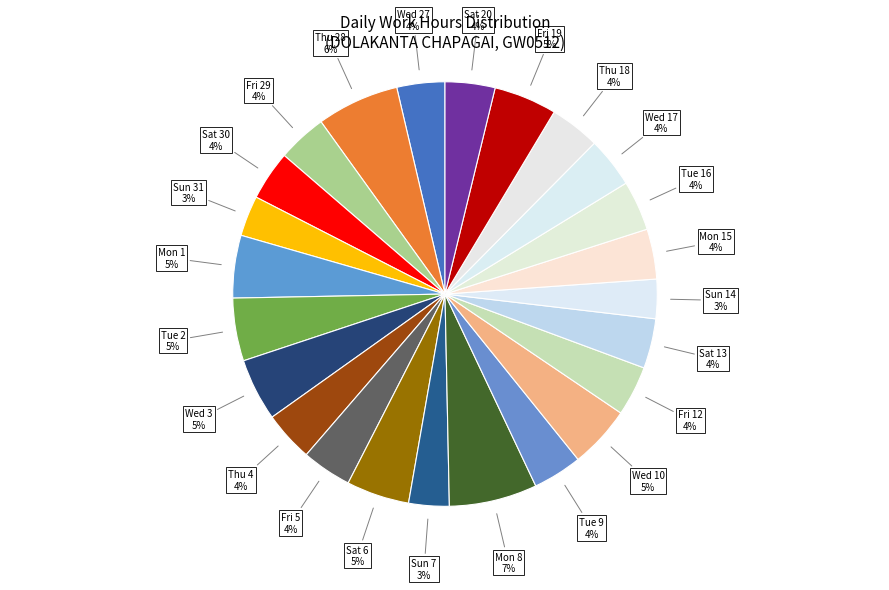

Is the sum of Wed 10 and Tue 16 greater than half?

No